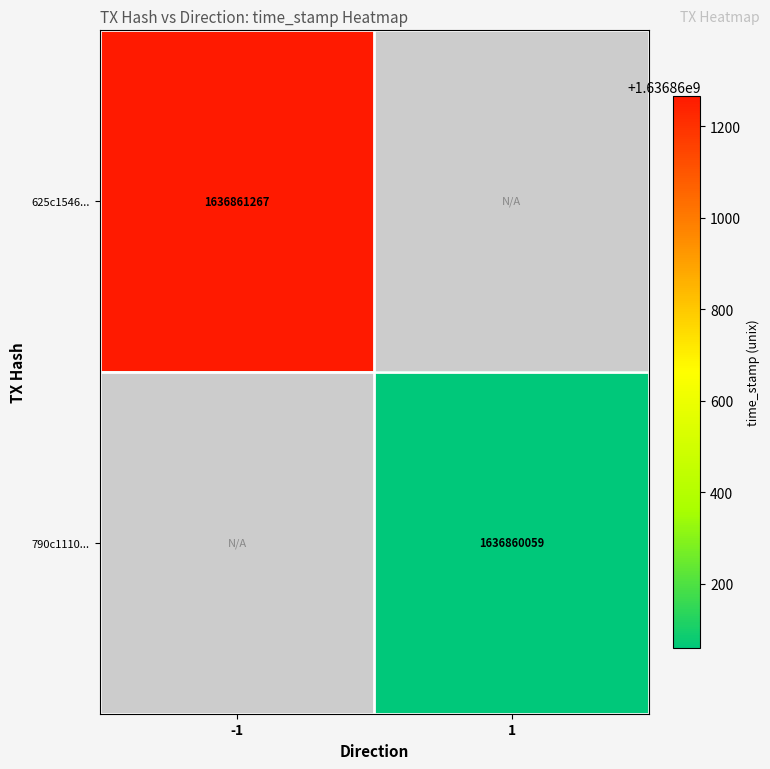

Reading right to left, what are all the values shown in this chart?

625c1546297bc585fdbfd0e782dbdcee55d42c5: 1636861267	-1
790c1110c3459b8ebc5d6ce496dc8a3a1c62c4e: 1636860059	1